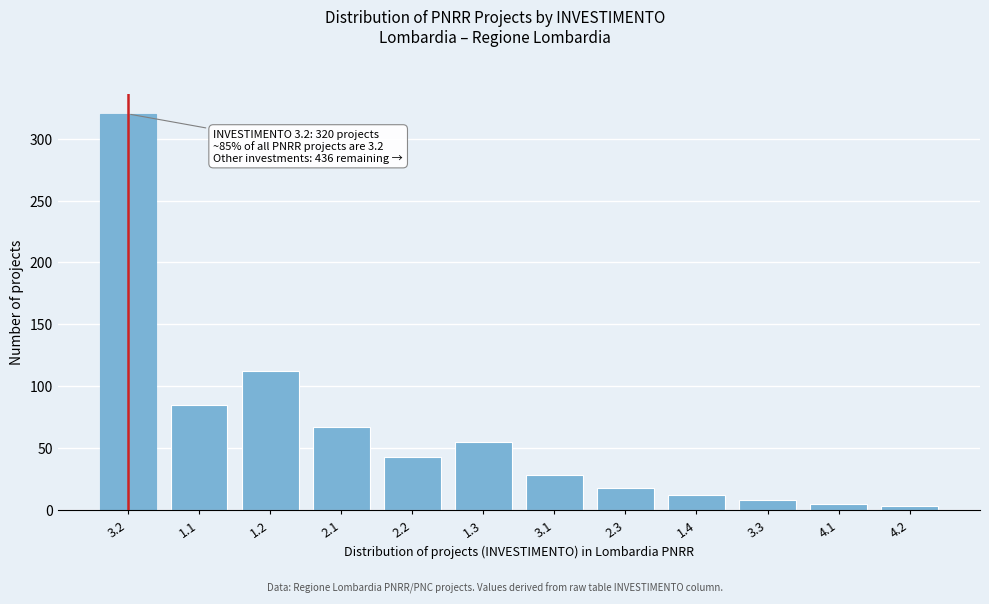

Reading left to right, transcribe all the data shown in this chart.

3.2=320	1.1=85	1.2=112	2.1=67	2.2=43	1.3=55	3.1=28	2.3=18	1.4=12	3.3=8	4.1=5	4.2=3